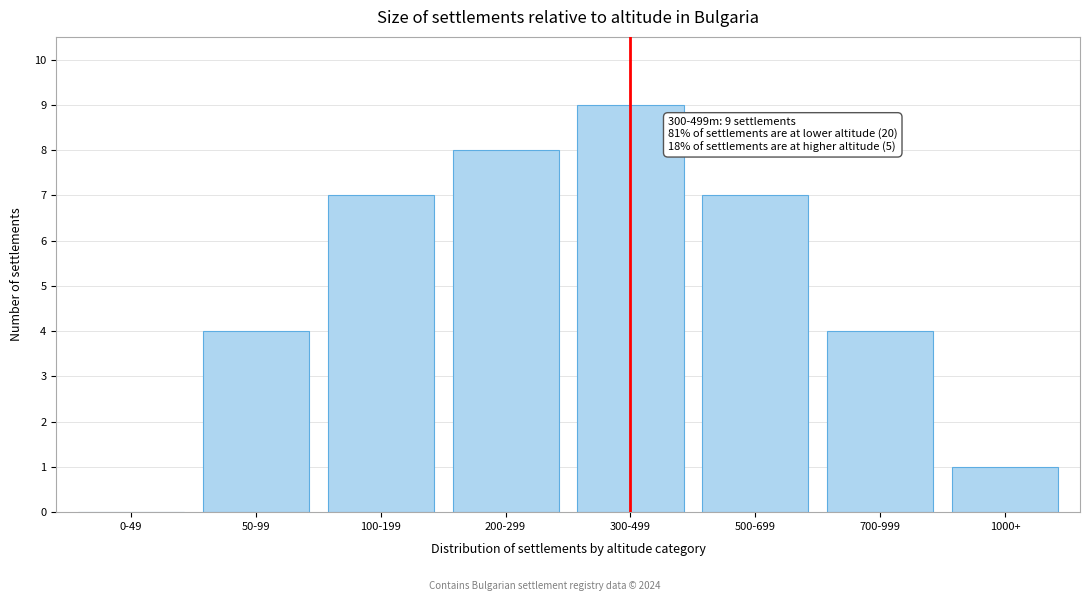

Reading right to left, list all the values displayed in this chart.

1000+=1	700-999=4	500-699=7	300-499=9	200-299=8	100-199=7	50-99=4	0-49=0